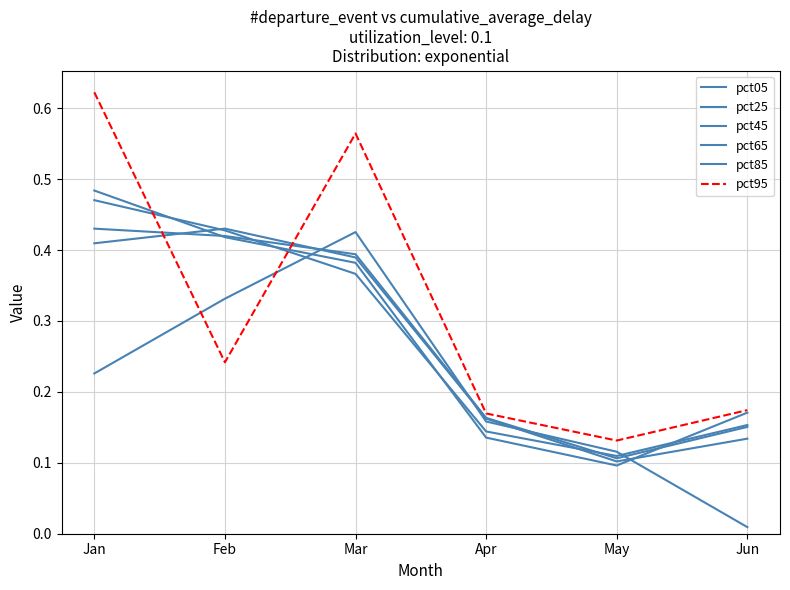

True or false: pct25 has more than 2 points higher than both neighbors.

False